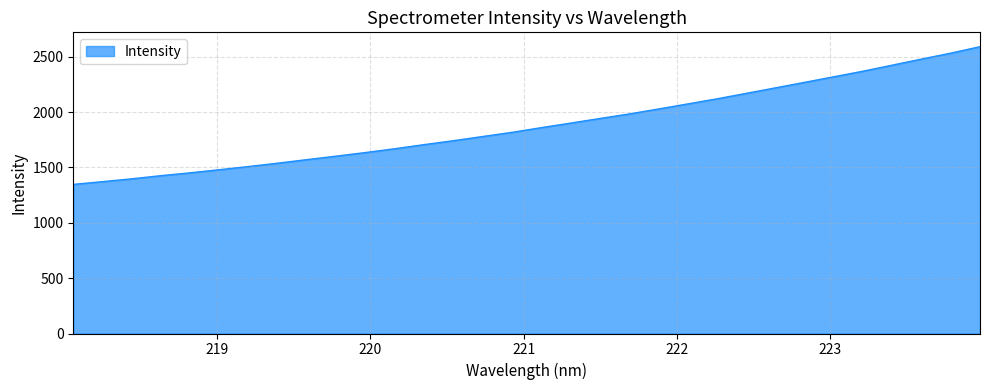

What is the difference between the maximum and minimum values?

1244.0